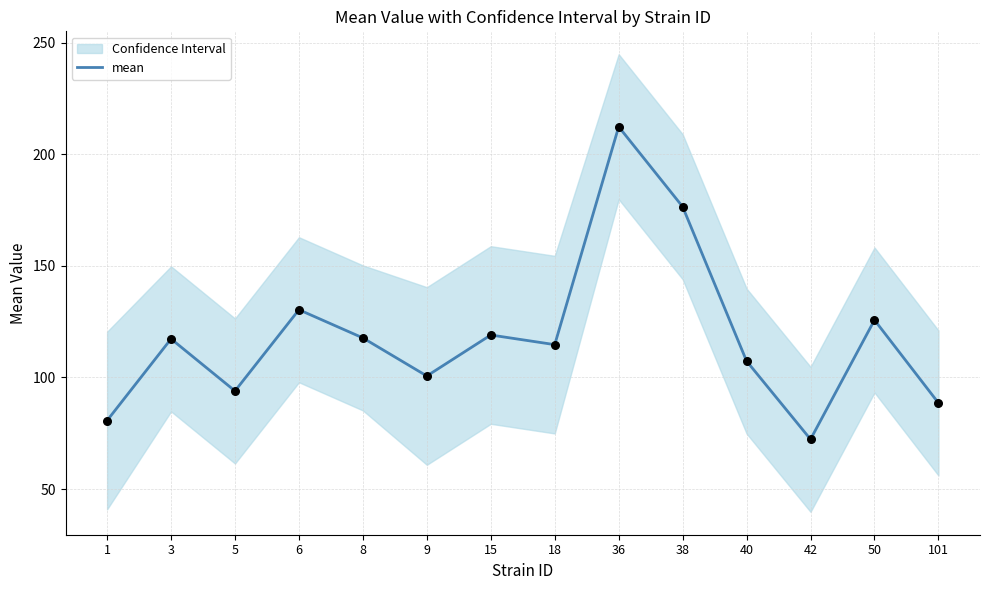

Approximately how many times larger is the value at 15 compared to 101?

1.3